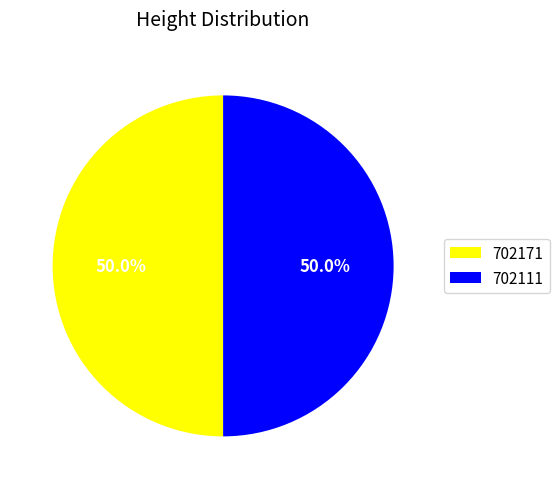

What percentage is NOT represented by 702171?

50.0%